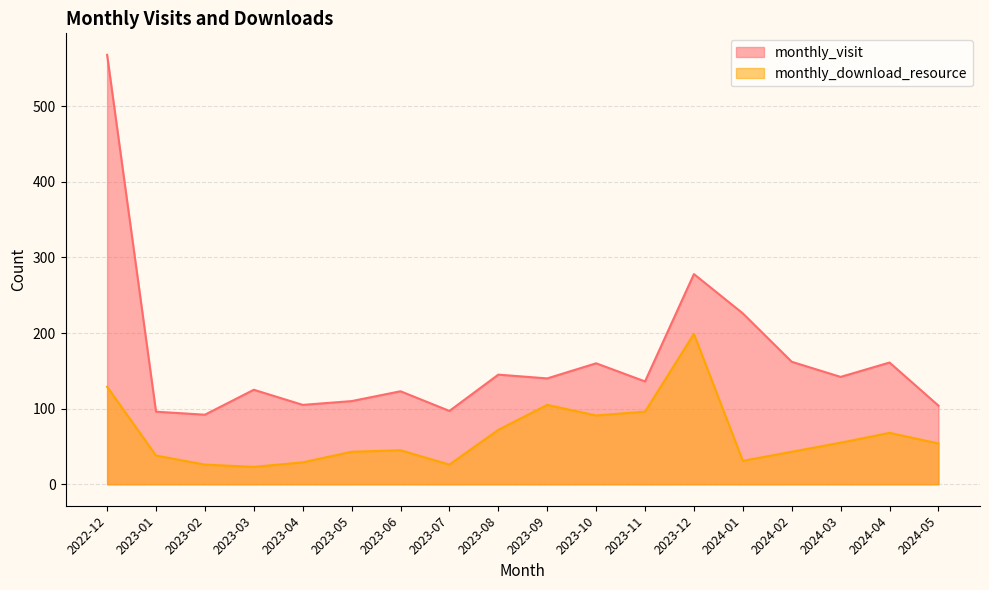

At which category does the chart reach its minimum across all series?

2023-03